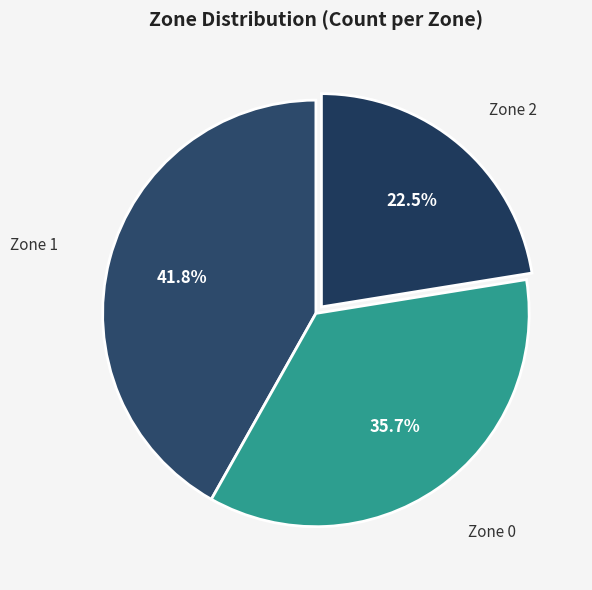

What percentage is NOT represented by Zone 1?

58.2%